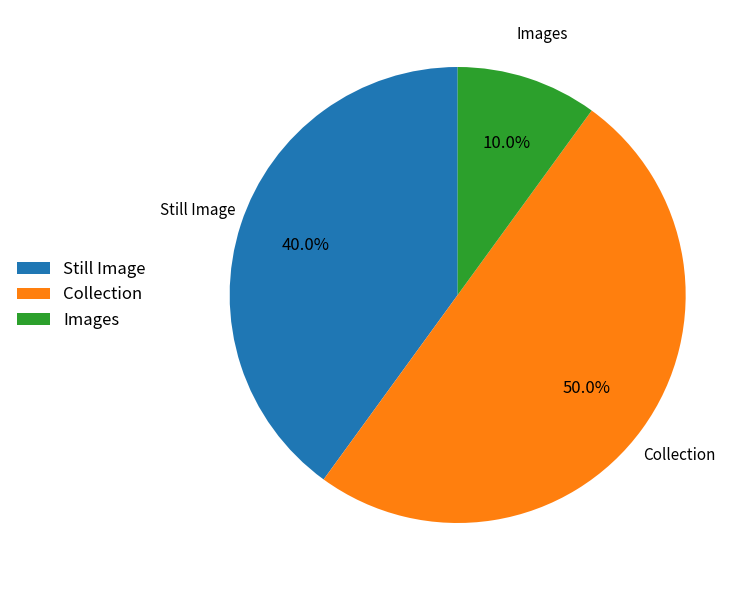

How many slices are in this pie chart?

3